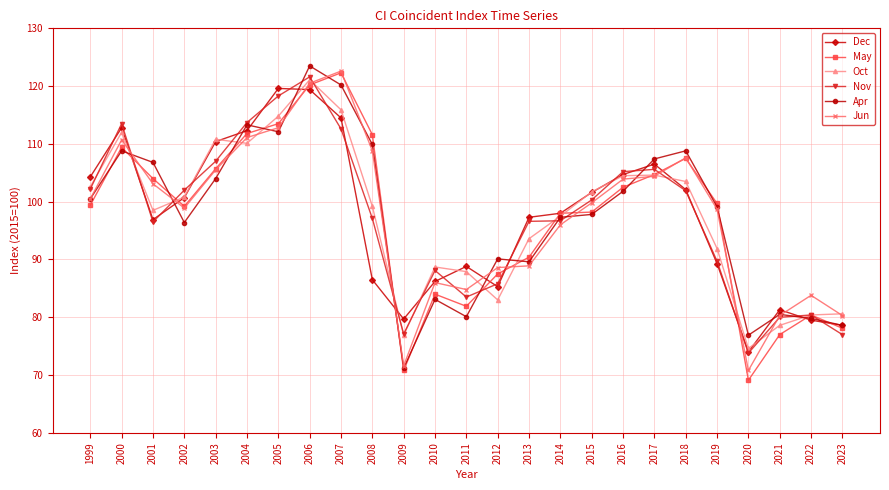

The May series shows 46.4 at 2019. True or false?

False